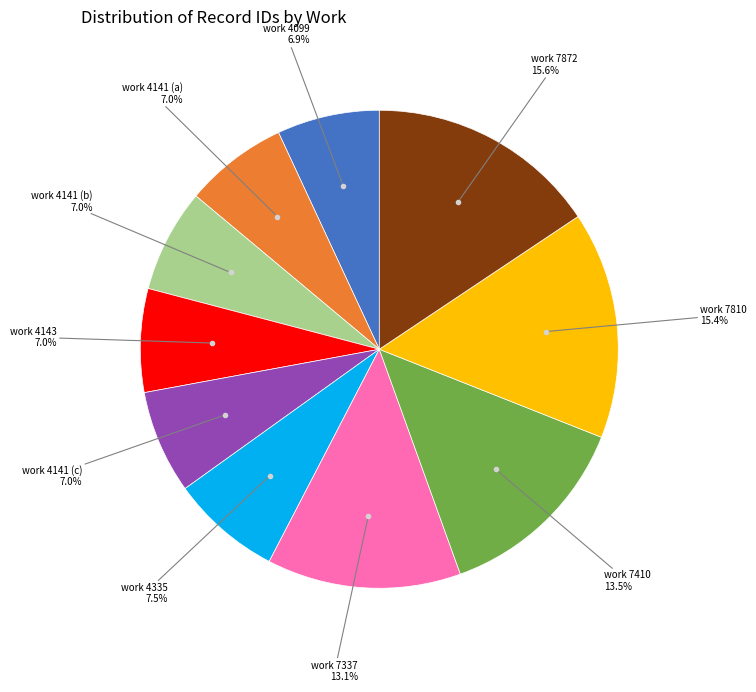

Count the number of slices in the pie.

10